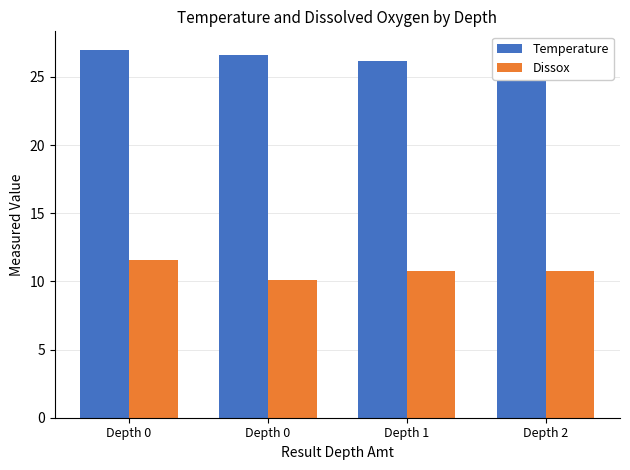

What is the greatest value displayed?

27.0